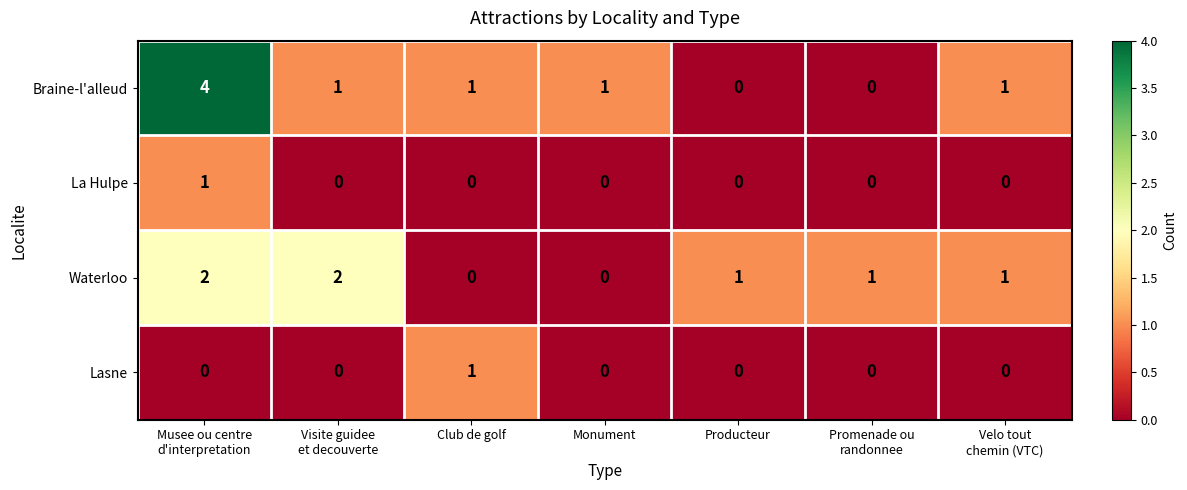

At which category is the sum across all series the highest?

Musee ou centre
d'interpretation